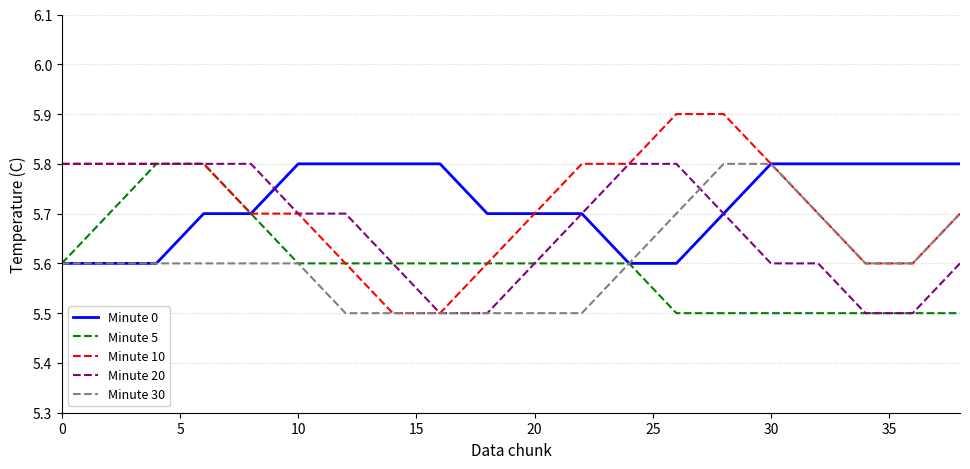

What is the lowest value of the Minute 10 series?

5.5